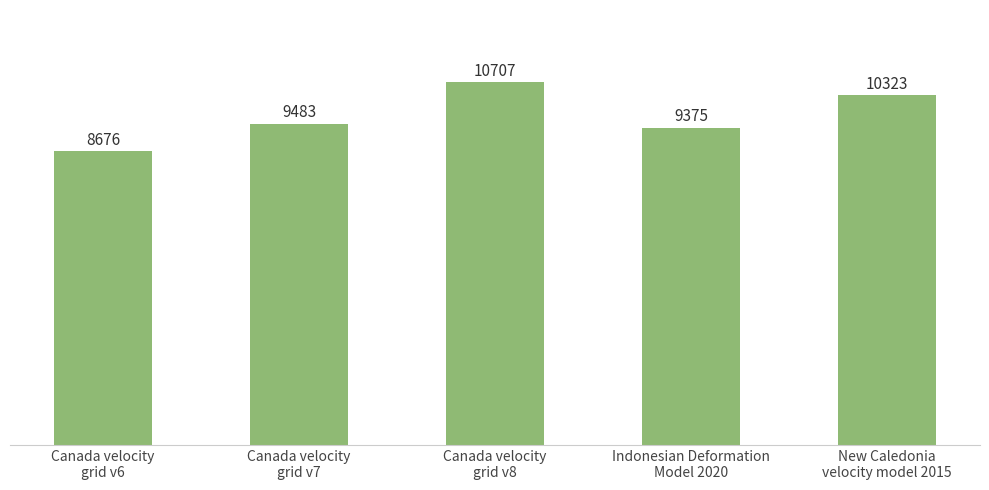

How many bars are there in total?

5